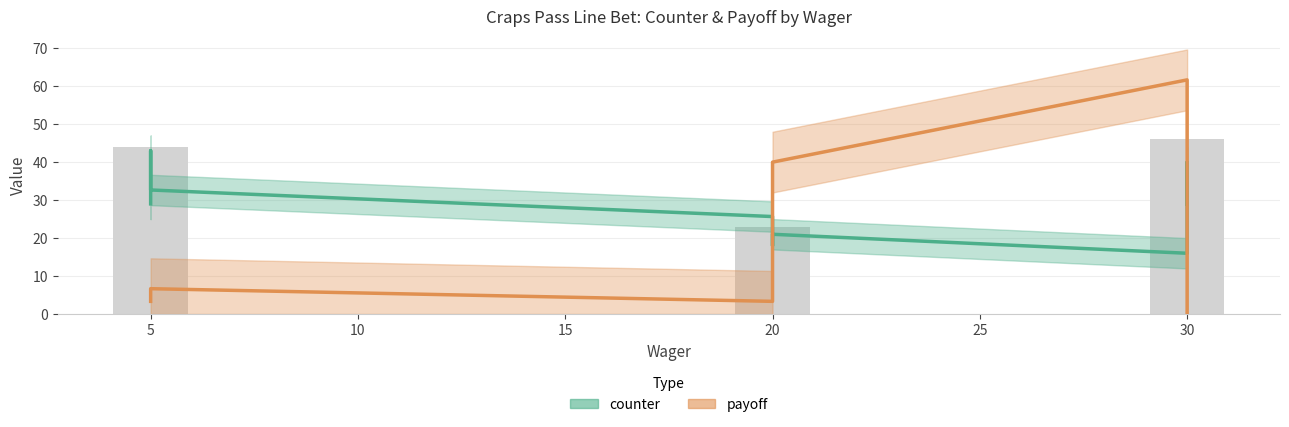

List the series in order of their overall mean, lowest first.

payoff, counter